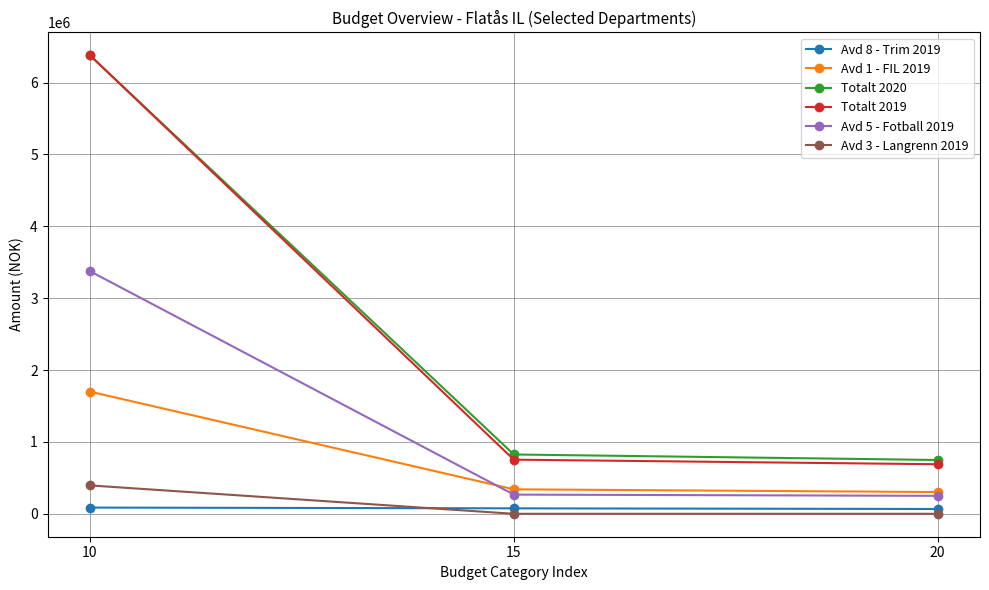

Is the value of Avd 1 - FIL 2019 at 10 greater than the value of Totalt 2019 at 15?

Yes